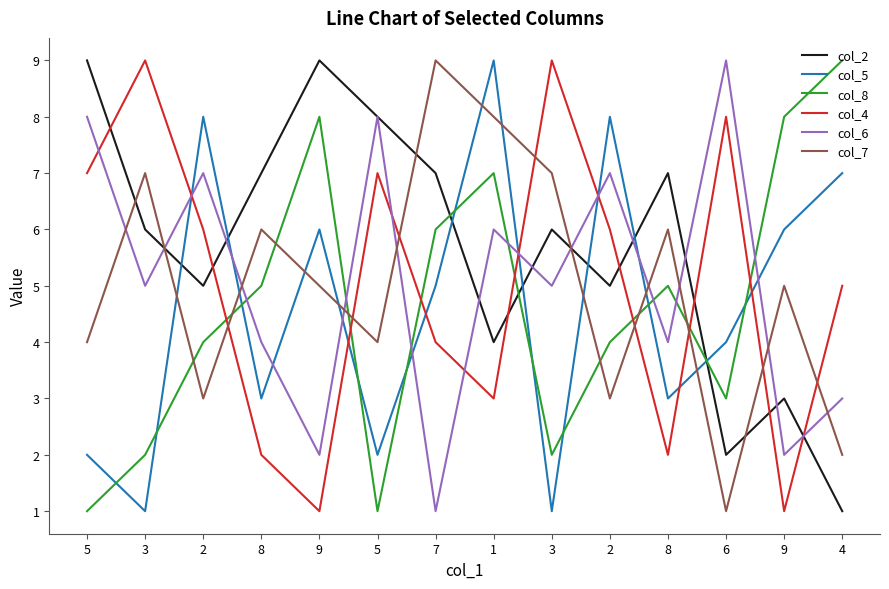

Count the number of data series in this chart.

6